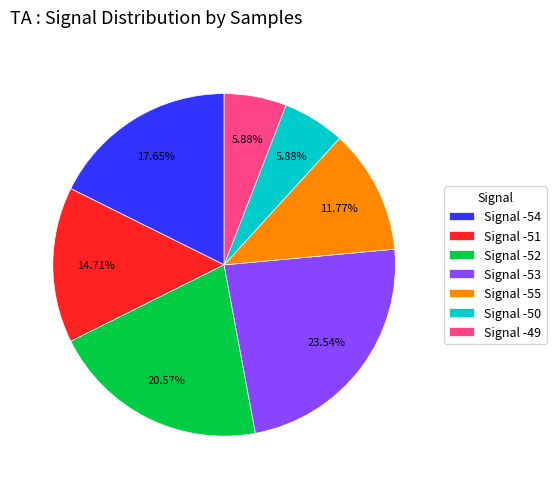

What is the ratio of the value at Signal -55 to the value at Signal -54?

0.7